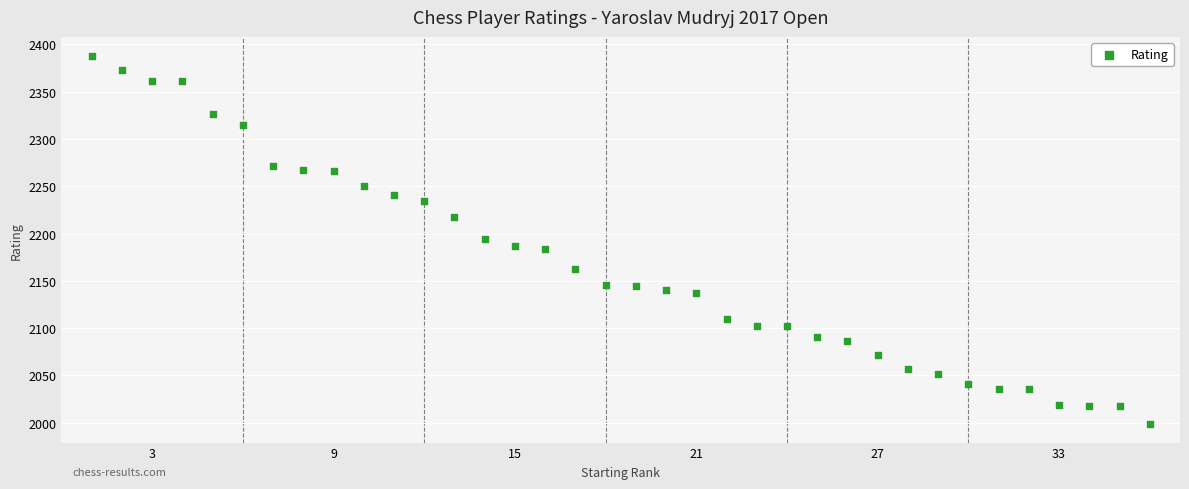

What is the range of Y values (max minus min)?

389